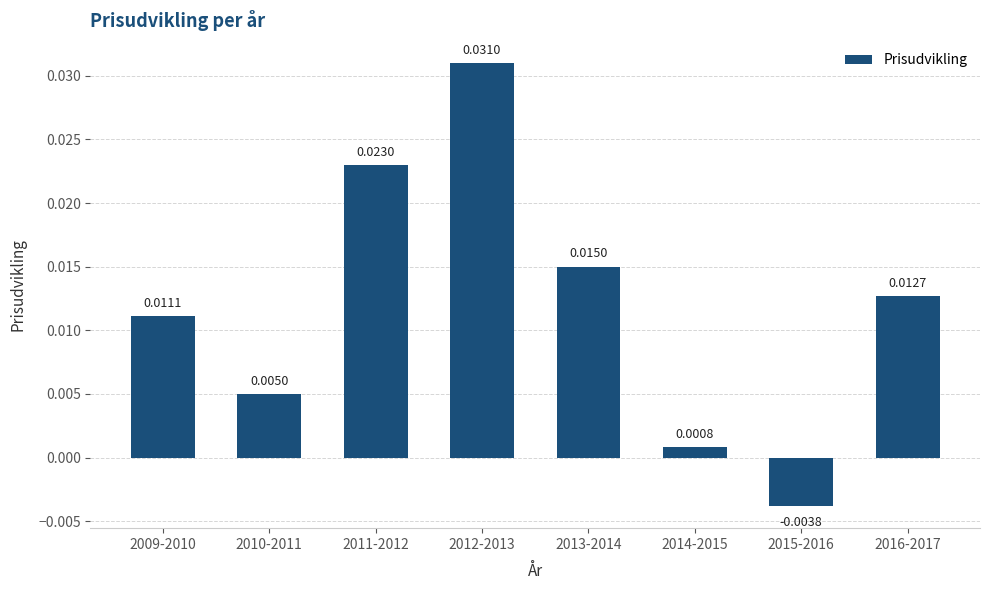

Which has a higher value, 2011-2012 or 2009-2010?

2011-2012